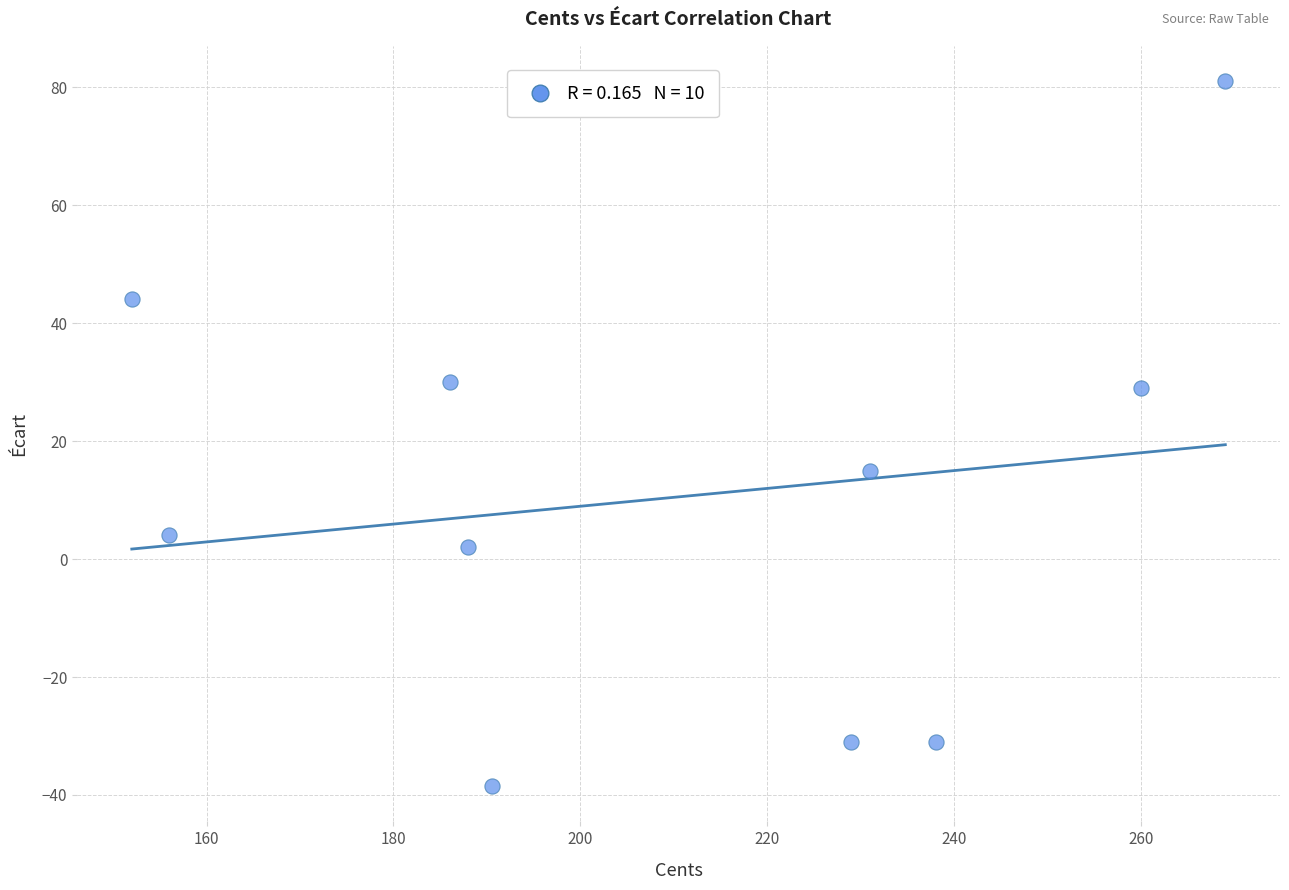

What Y value in the scatter plot is closest to 21?

15.0